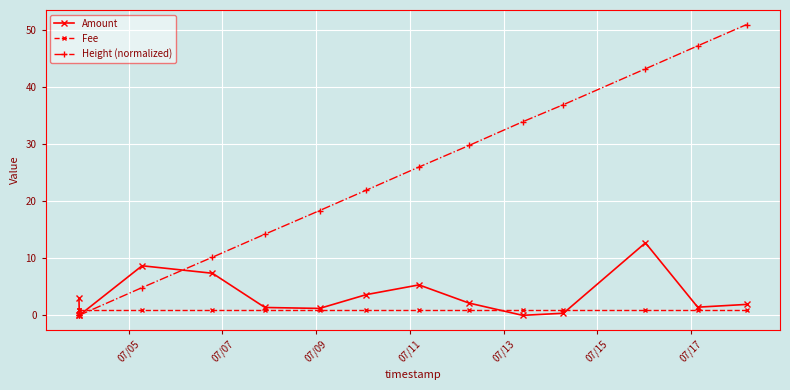

Which series ends up on top after the final intersection of Height (normalized) and Amount?

Height (normalized)